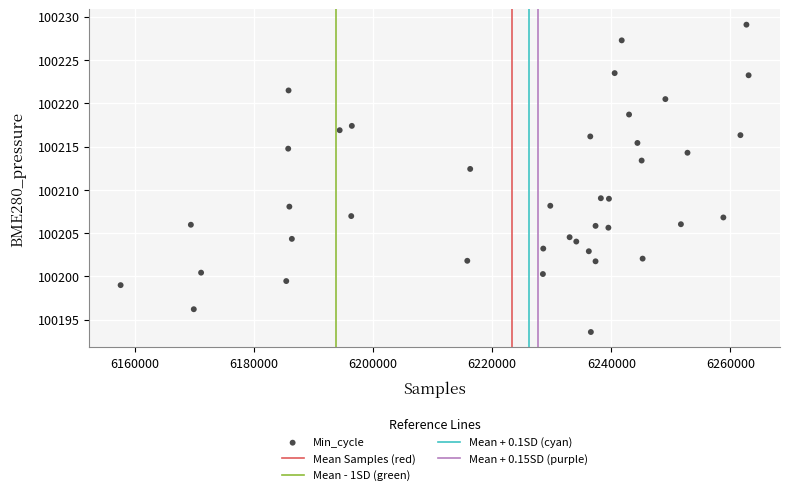

What is the range of X values (max minus min)?

105439.0